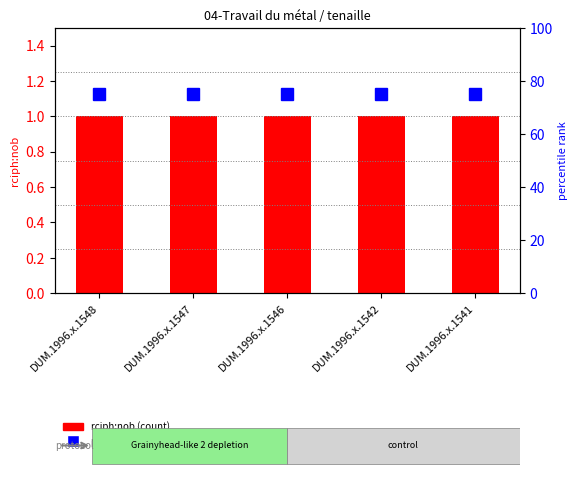

What is the average value of the percentile rank within the sample series?

75